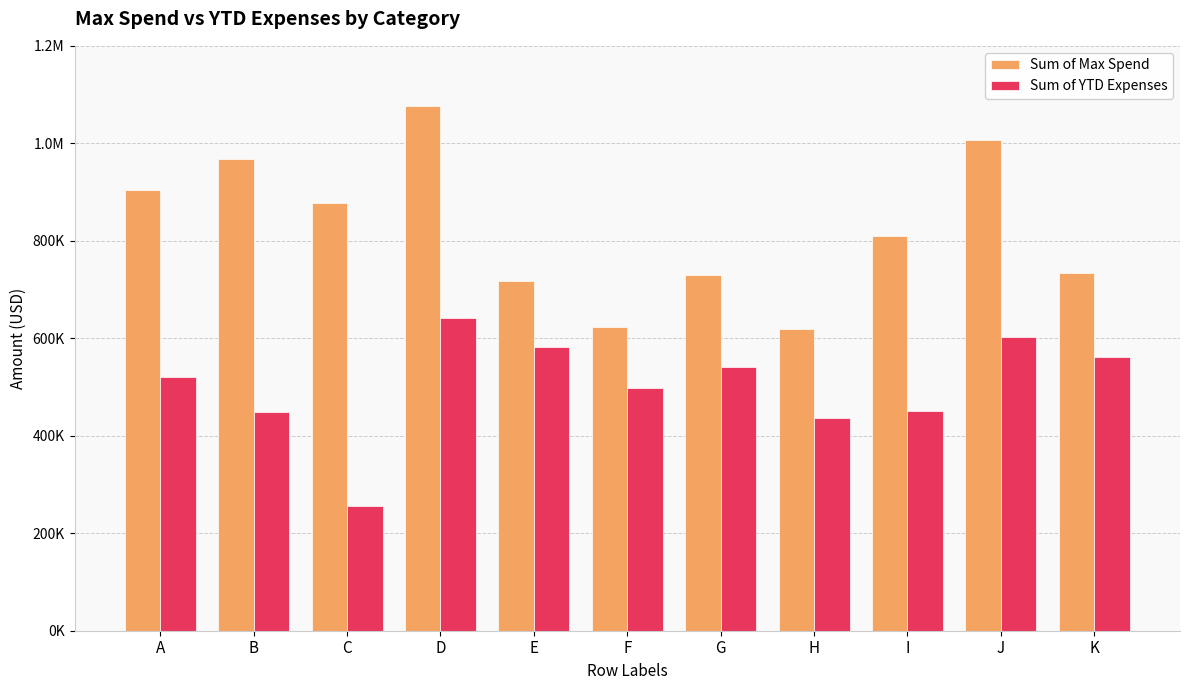

Rank the series by their average value, from lowest to highest.

Sum of YTD Expenses, Sum of Max Spend